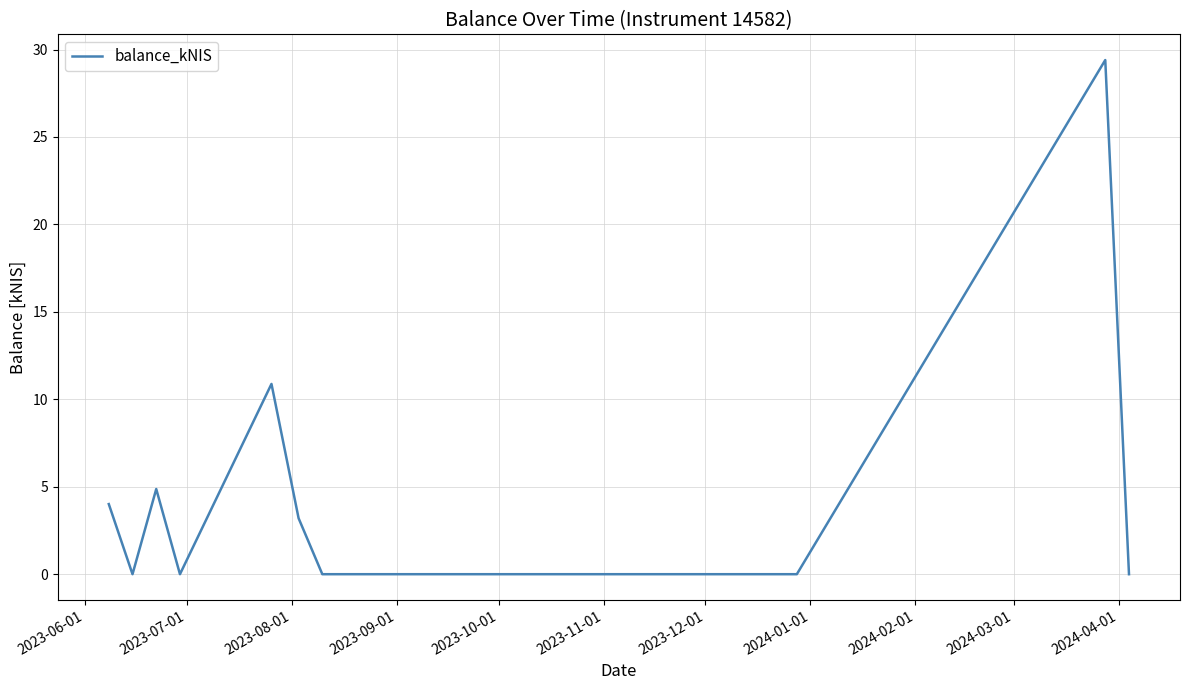

What is the maximum value shown in the chart?

29.4